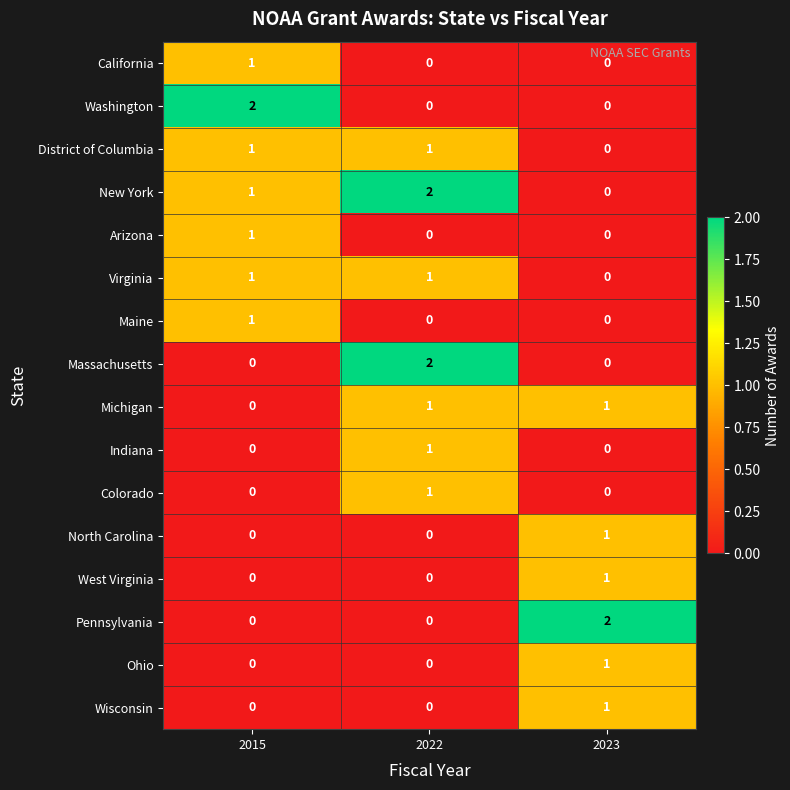

At how many categories does at least one series exceed 0?

3